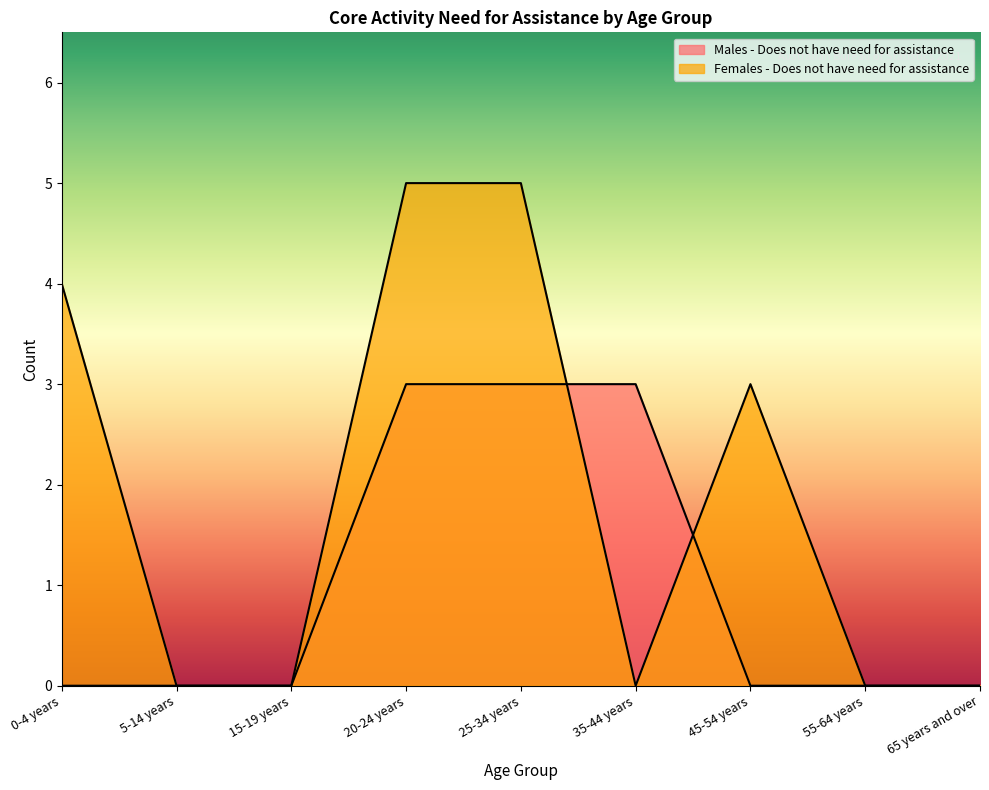

Is it true that Females - Does not have need for assistance equals 7 at 20-24 years?

False